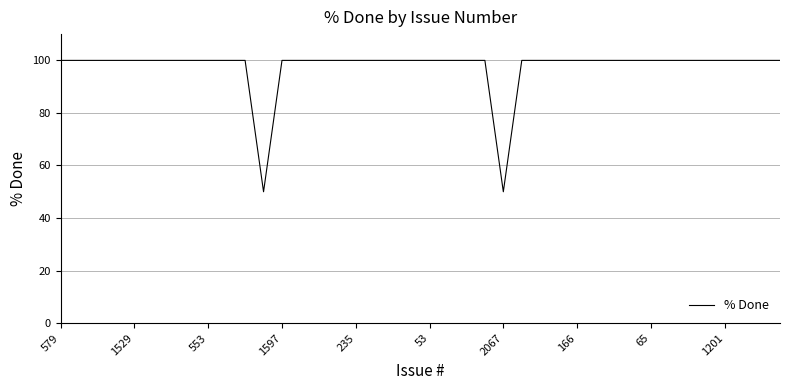

What is the difference between the maximum and minimum values?

50